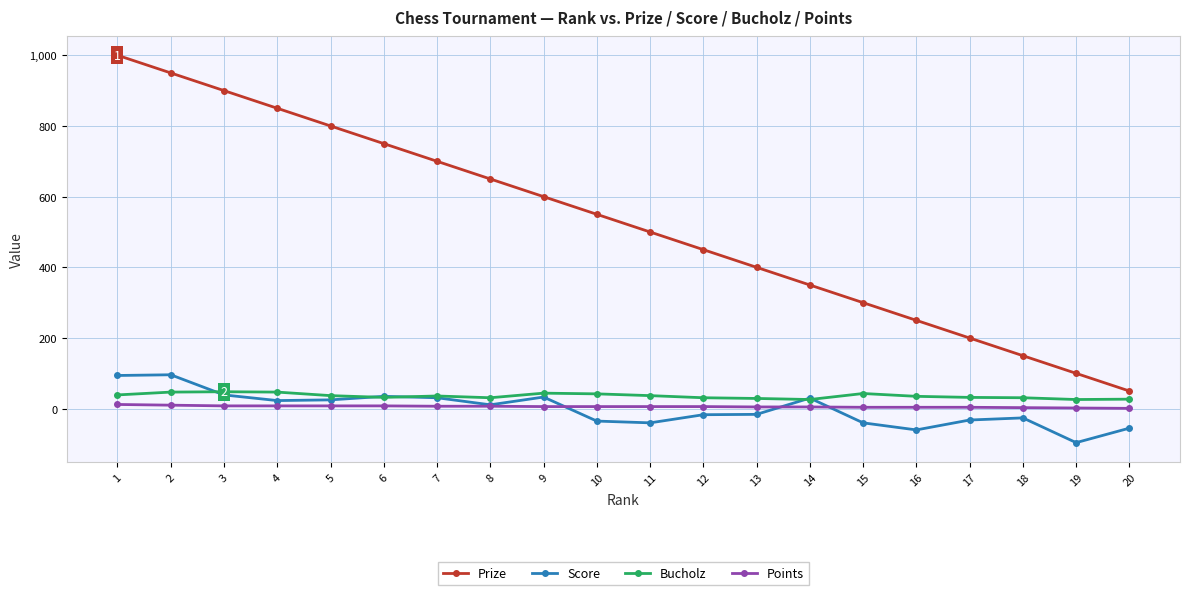

How many series are shown in this chart?

4